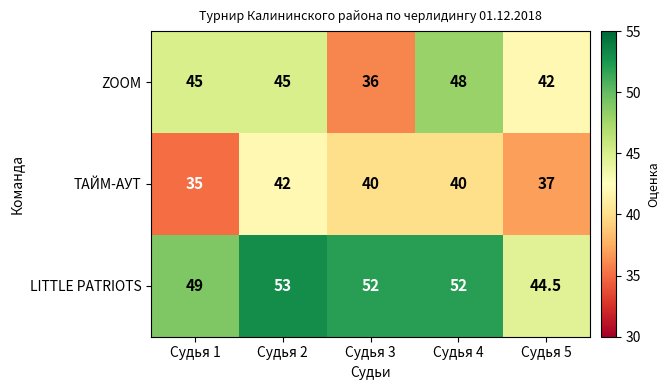

What is the sum of all ZOOM values?

216.0